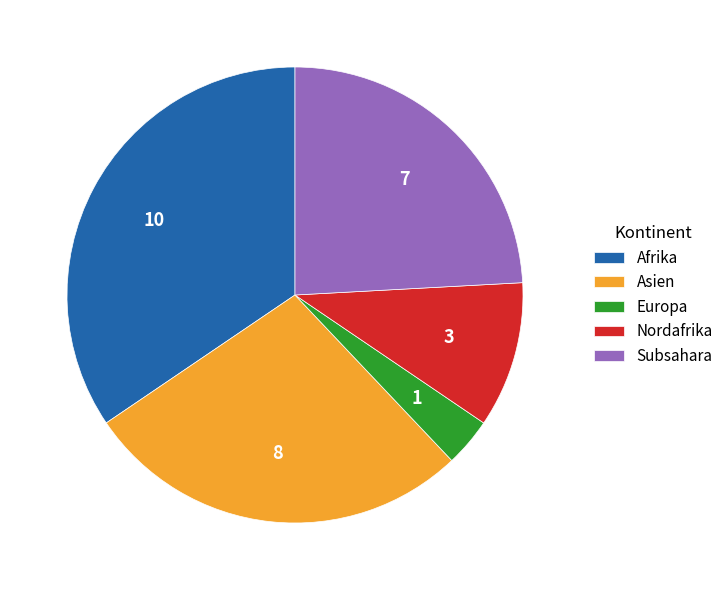

The Europa slice represents 11% of the pie. True or false?

False